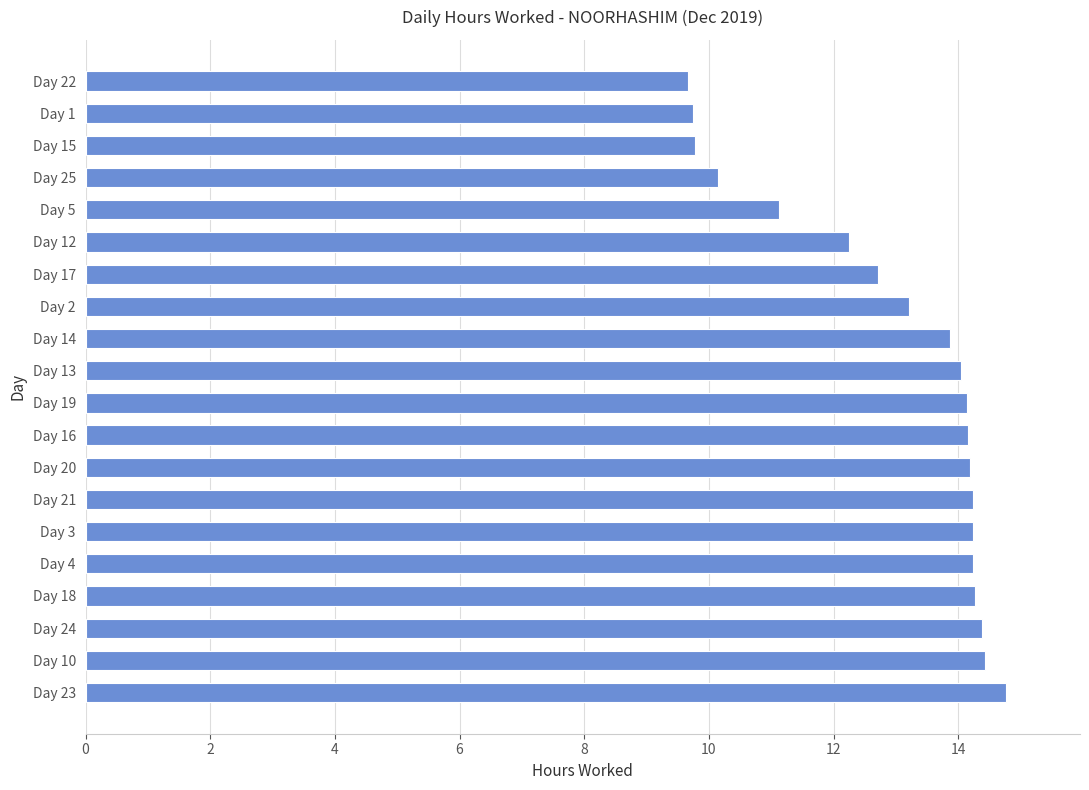

What is the difference between the second highest and second lowest values?

4.7